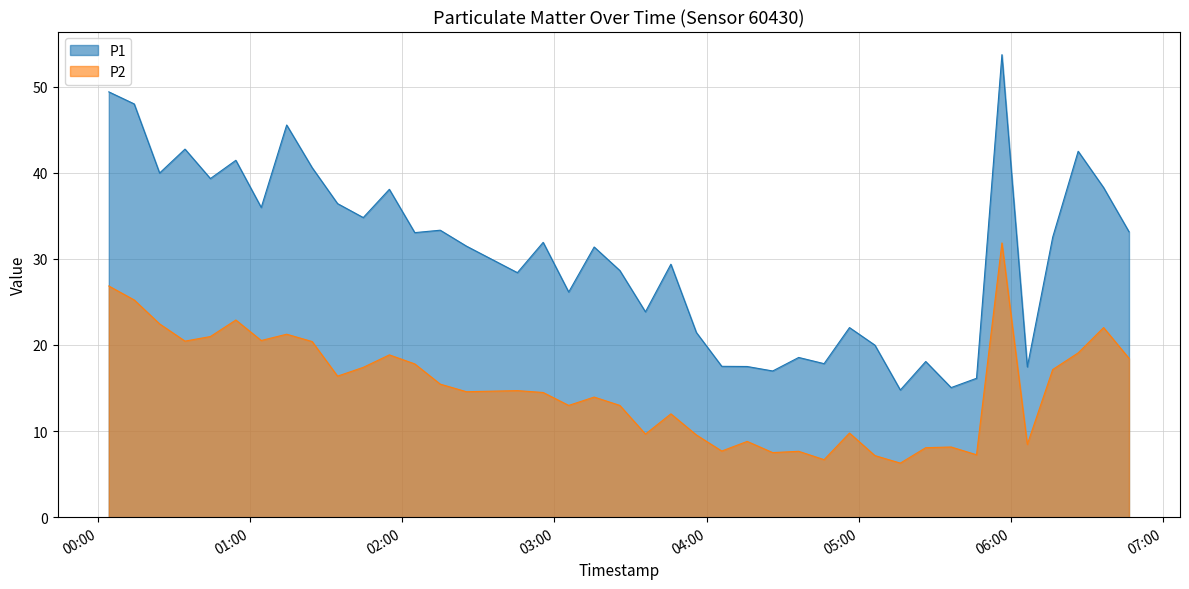

Reading left to right, what are all the values shown in this chart?

P1: 49.4	48.0	40.0	42.8	39.3	41.5	36.0	45.5	40.6	36.4	34.8	38.1	33.0	33.3	31.5	28.4	31.9	26.1	31.4	28.6	23.9	29.4	21.4	17.5	17.5	17.0	18.6	17.8	22.0	20.0	14.8	18.1	15.1	16.1	53.7	17.4	32.5	42.5	38.3	33.1
P2: 26.9	25.2	22.4	20.4	21.0	22.9	20.5	21.2	20.4	16.4	17.4	18.9	17.8	15.4	14.6	14.7	14.5	13.0	13.9	13.0	9.7	12.0	9.6	7.7	8.8	7.5	7.7	6.7	9.8	7.2	6.3	8.1	8.2	7.2	31.9	8.4	17.1	19.1	22.0	18.4